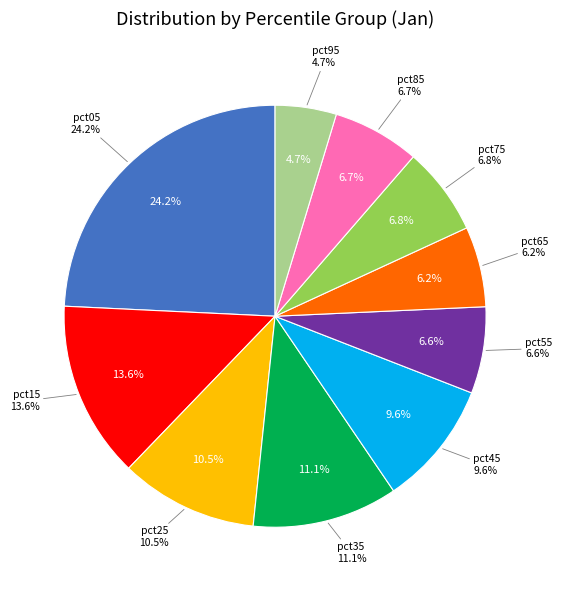

Count the number of slices in the pie.

10